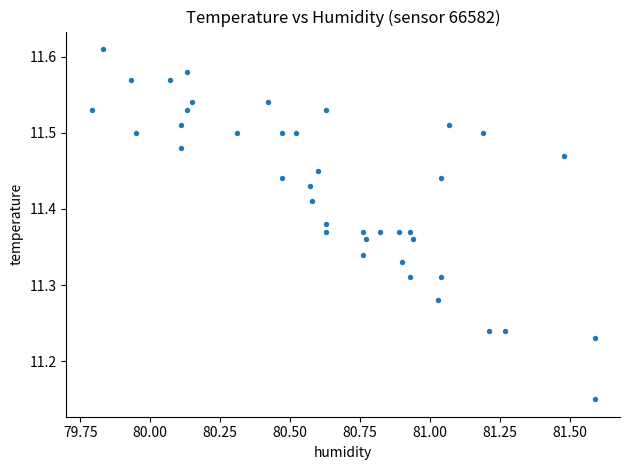

What is the range of X values (max minus min)?

1.8